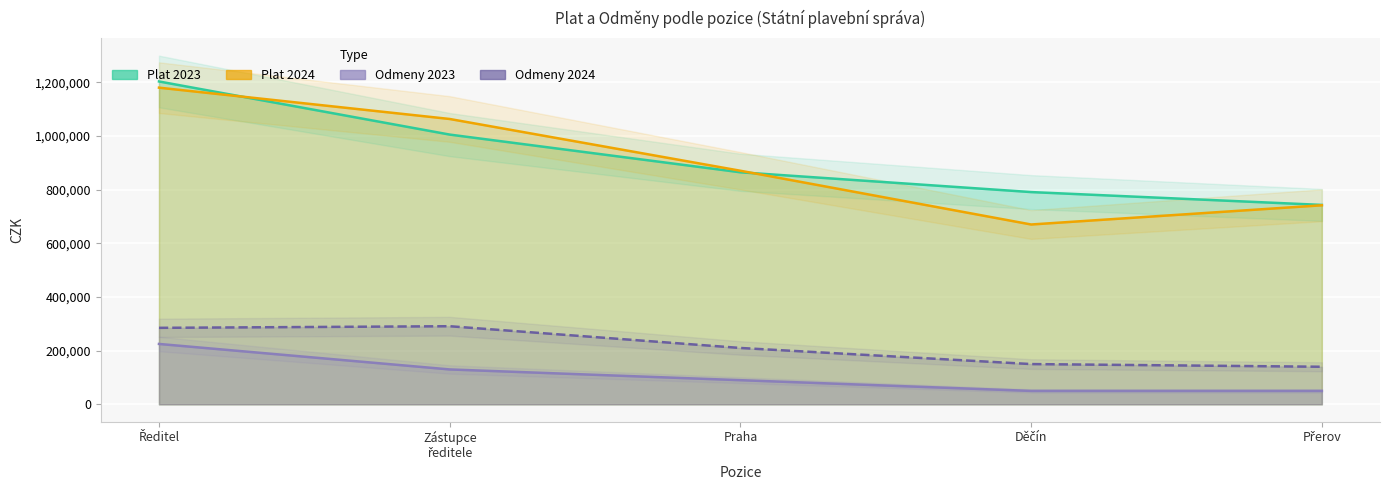

At which category is the sum across all series the highest?

Ředitel